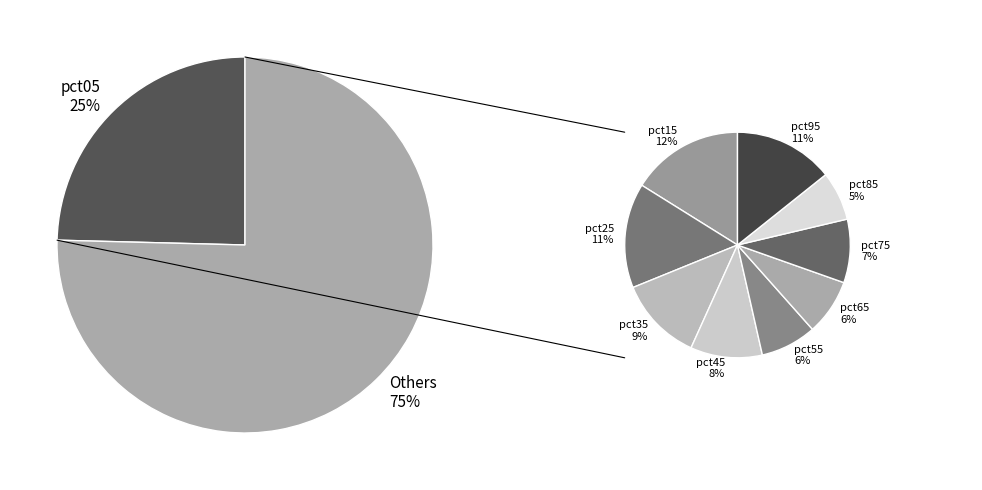

What portion of the pie excludes pct45?

92.2%